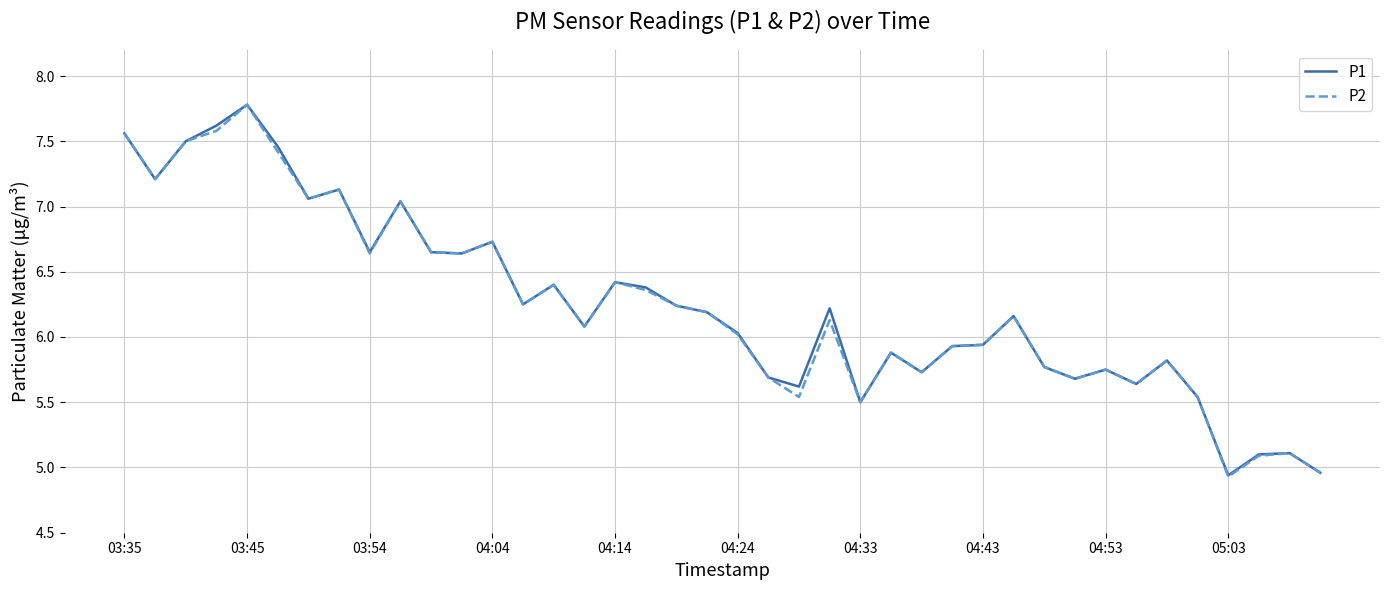

The P2 series shows 3.6 at 03:45. True or false?

False